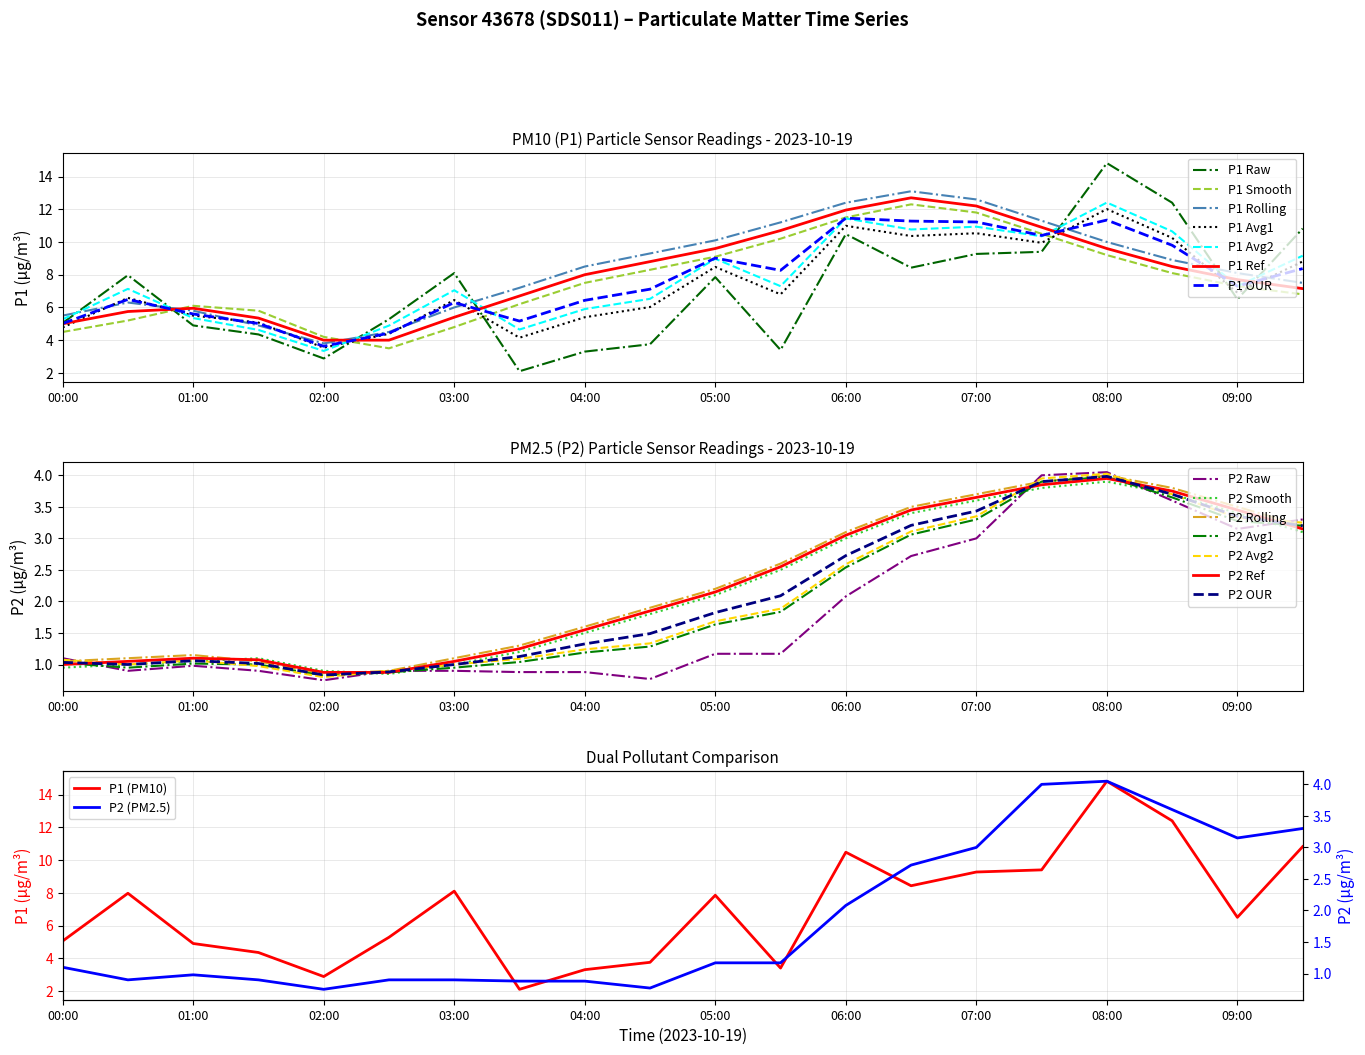

At which category does P1 reach its first local valley?

02:00